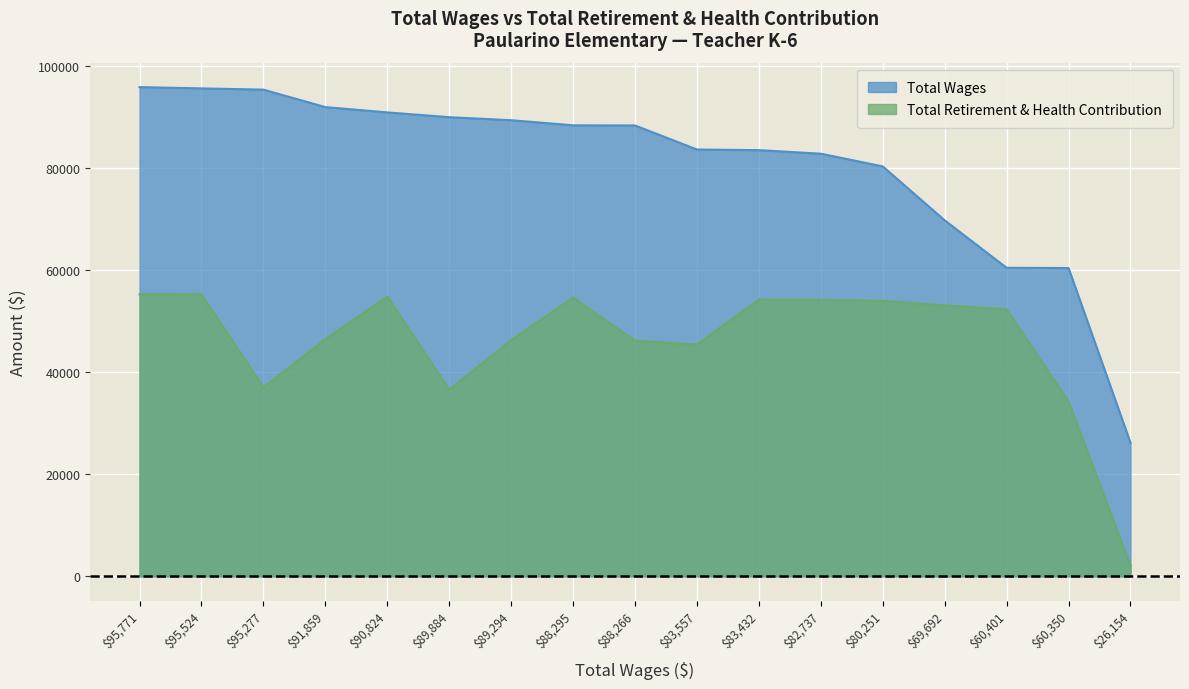

Is the value of Total Retirement & Health Contribution at 82737 greater than the value of Total Wages at 90824?

No